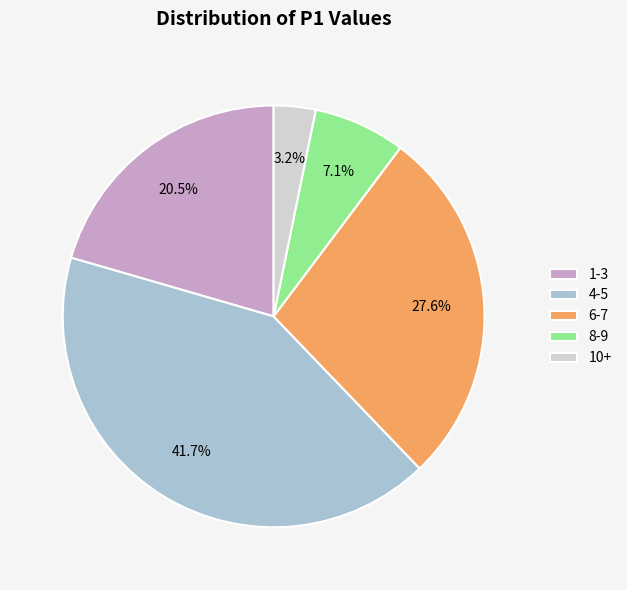

To the nearest percent, what is the average slice percentage?

20%